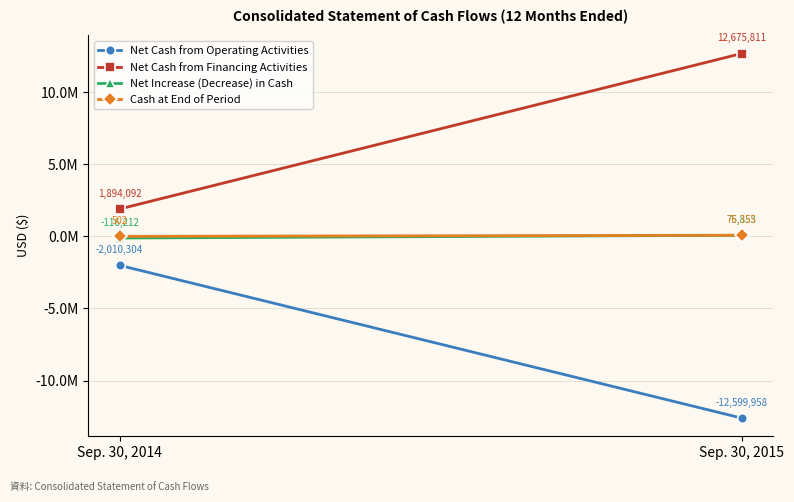

What is the sum of all Net Cash from Financing Activities values?

14569903